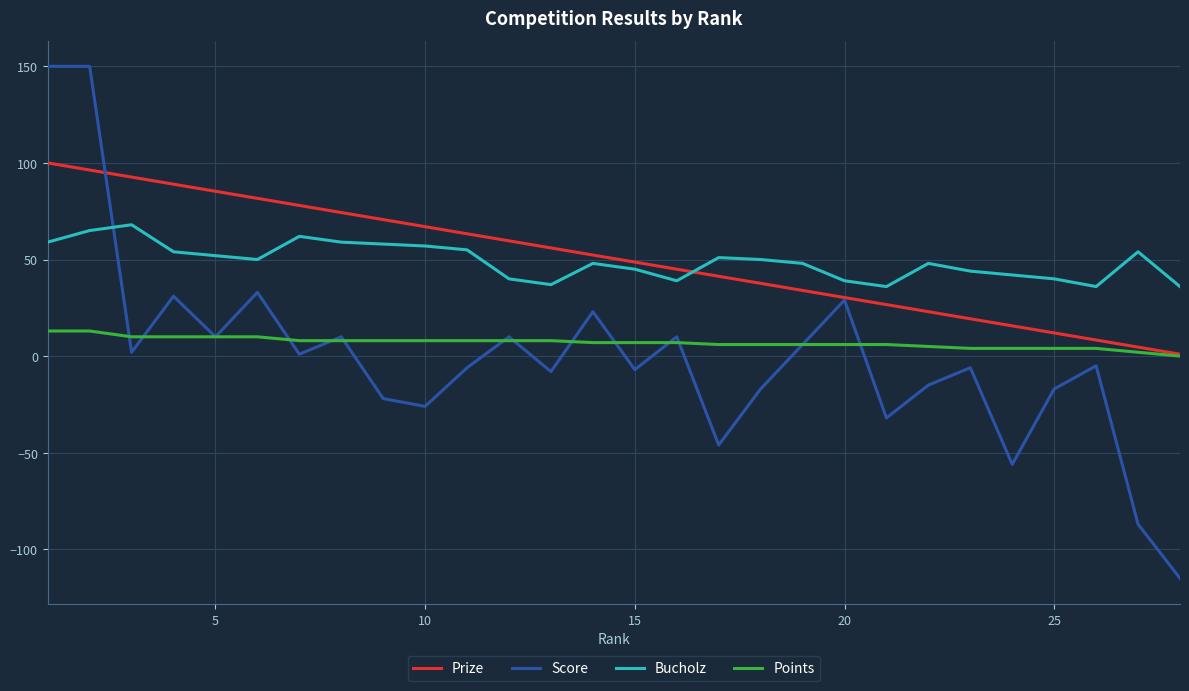

What is the smallest value displayed?

-115.0